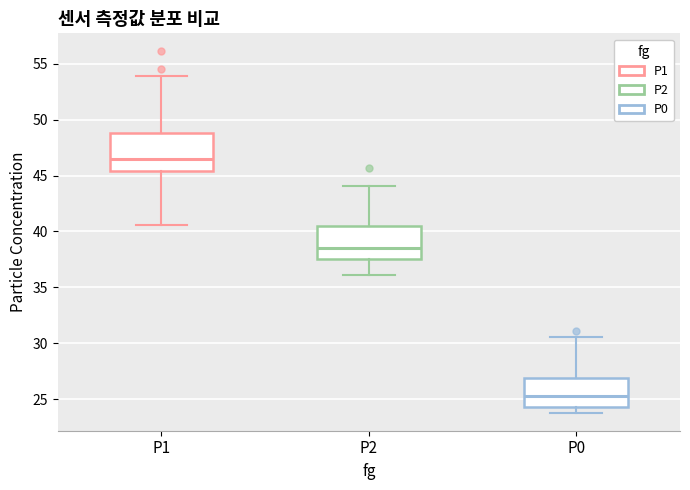

Reading left to right, read every box against the y-axis: the position of its median line, the range the box covers, and the ends of its whiskers. The values are not printed on the chart, so give them approximately, as read against the axis.

P1: median 46.5, box 45.5 to 49.0, whiskers 40.5 to 54.0
P2: median 38.5, box 37.5 to 40.5, whiskers 36.0 to 44.0
P0: median 25.5, box 24.5 to 27.0, whiskers 24.0 to 30.5